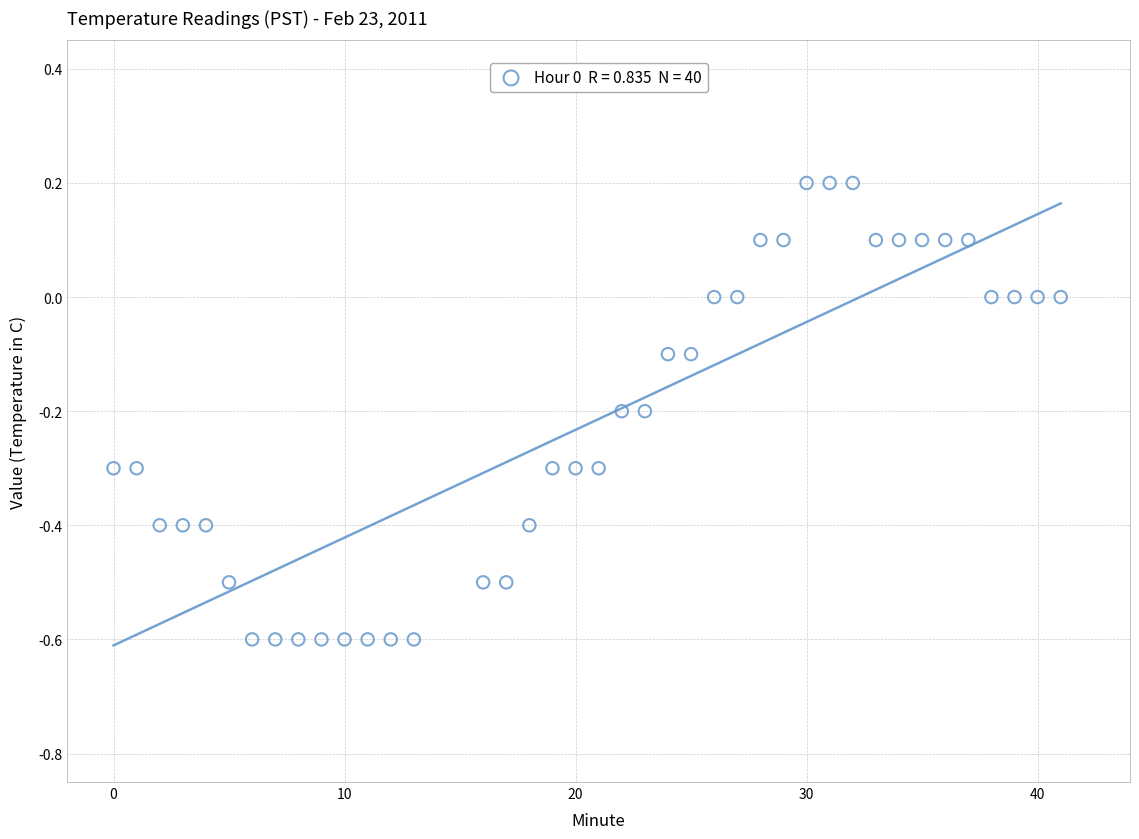

What is the range of X values (max minus min)?

41.0